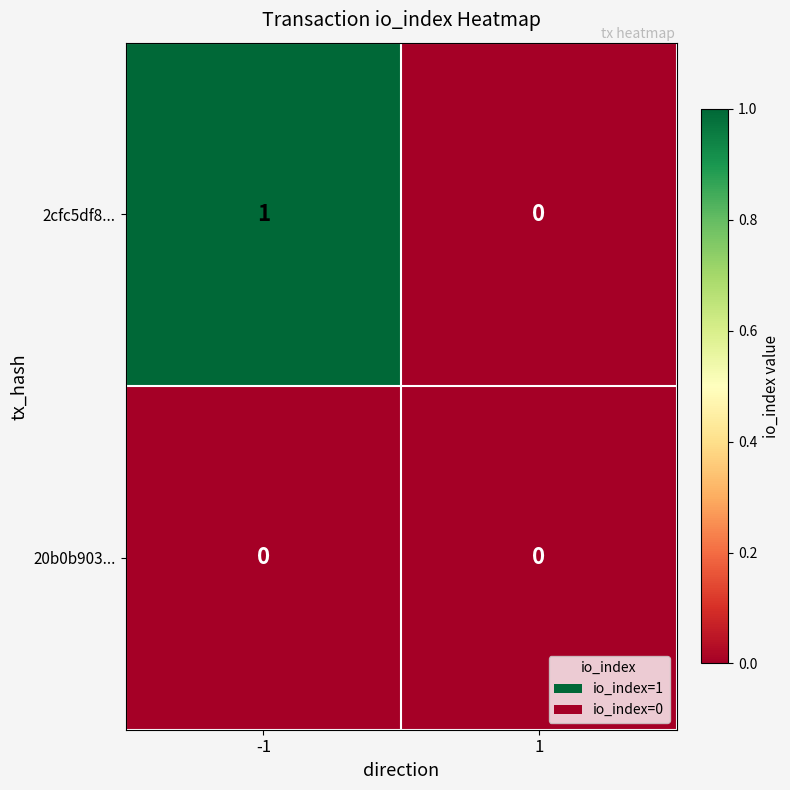

Is it true that 20b0b903... equals 0 at 1?

True